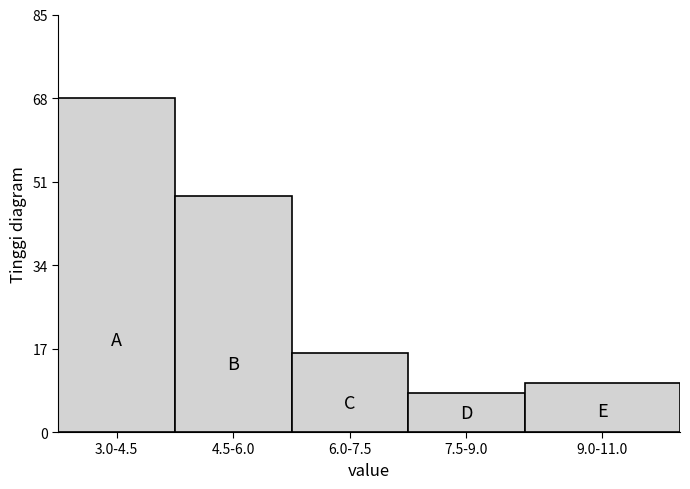

Reading right to left, list all the values displayed in this chart.

9.0-11.0=10	7.5-9.0=8	6.0-7.5=16	4.5-6.0=48	3.0-4.5=68